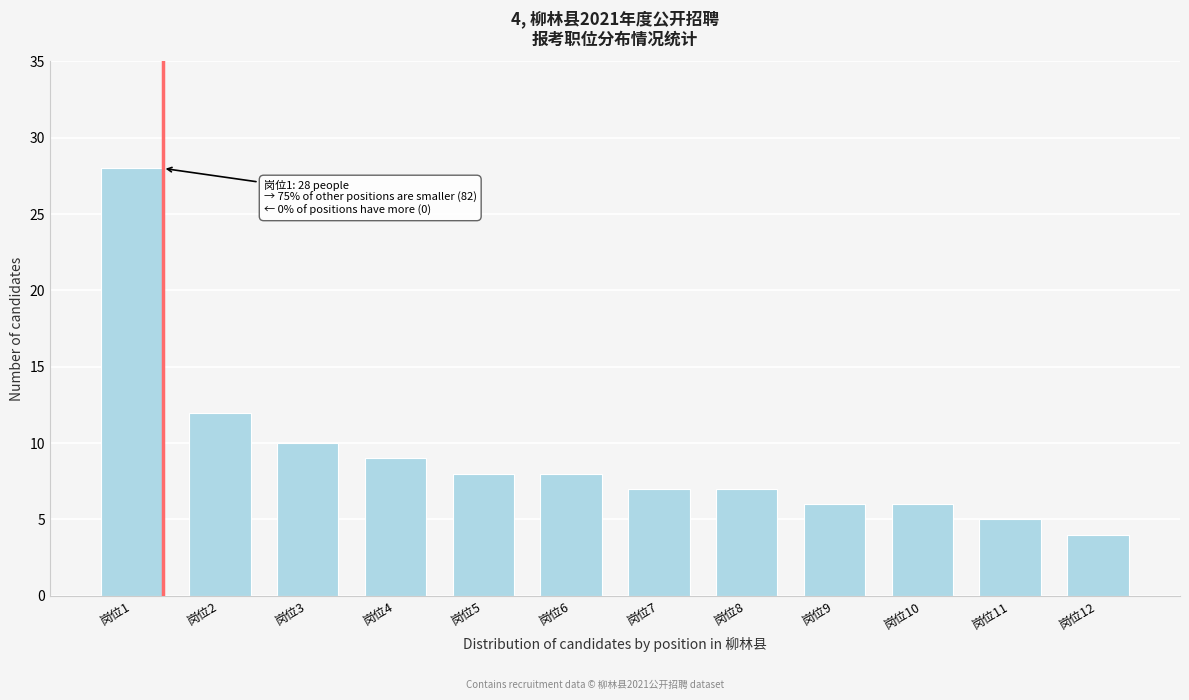

Reading left to right, what are all the values shown in this chart?

岗位1=28	岗位2=12	岗位3=10	岗位4=9	岗位5=8	岗位6=8	岗位7=7	岗位8=7	岗位9=6	岗位10=6	岗位11=5	岗位12=4